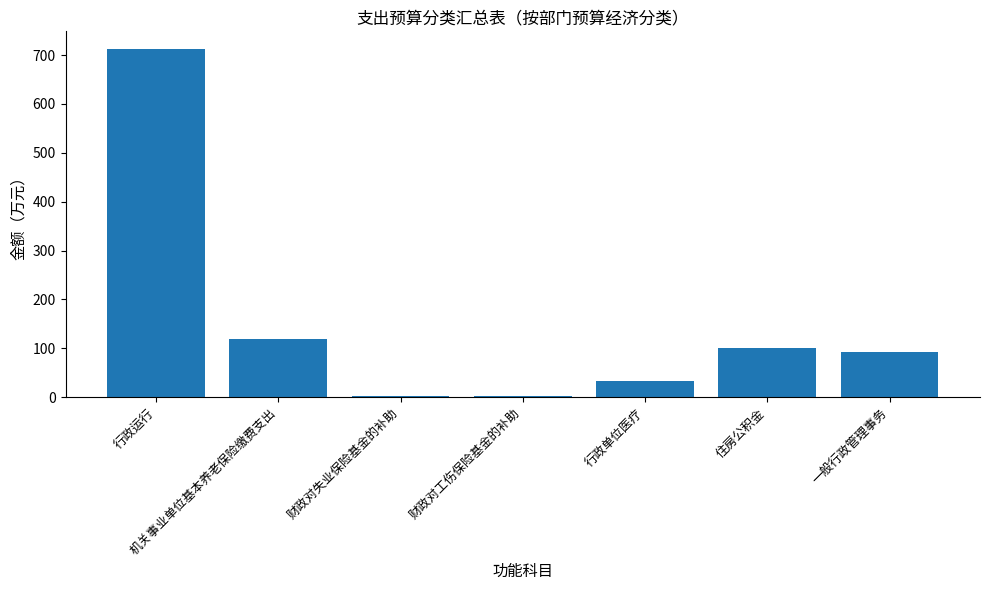

What value does the data have at 住房公积金?

99.8